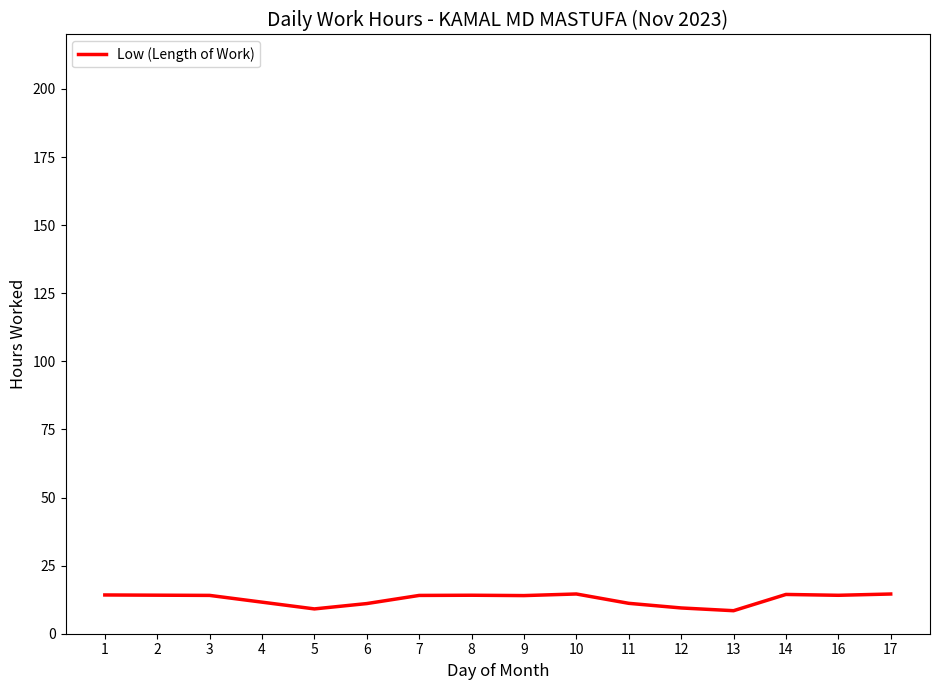

What is the maximum value shown in the chart?

14.6